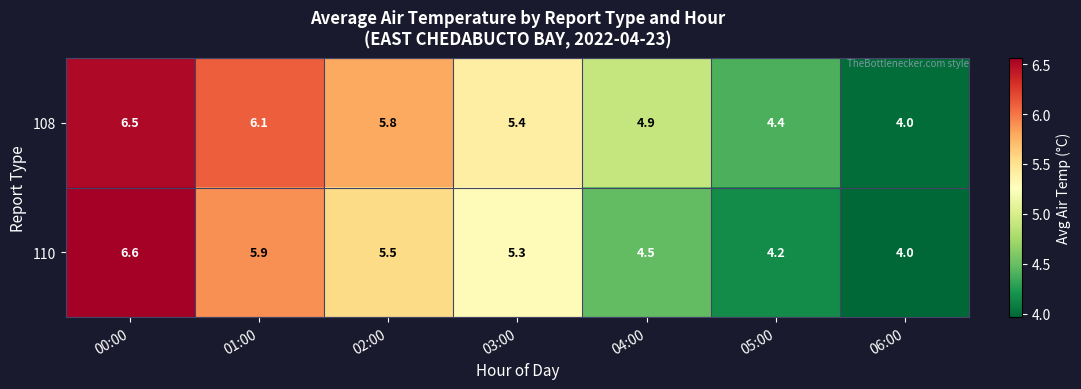

Reading left to right, extract all data points from this chart.

108: 6.5	6.1	5.8	5.4	4.9	4.4	4.0
110: 6.6	5.9	5.5	5.3	4.5	4.2	4.0